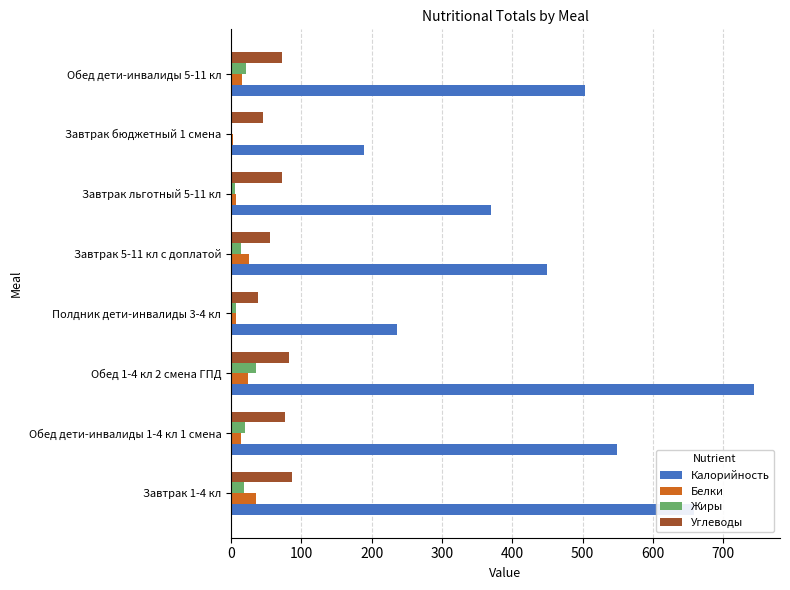

What is the highest value of the Углеводы series?

86.6